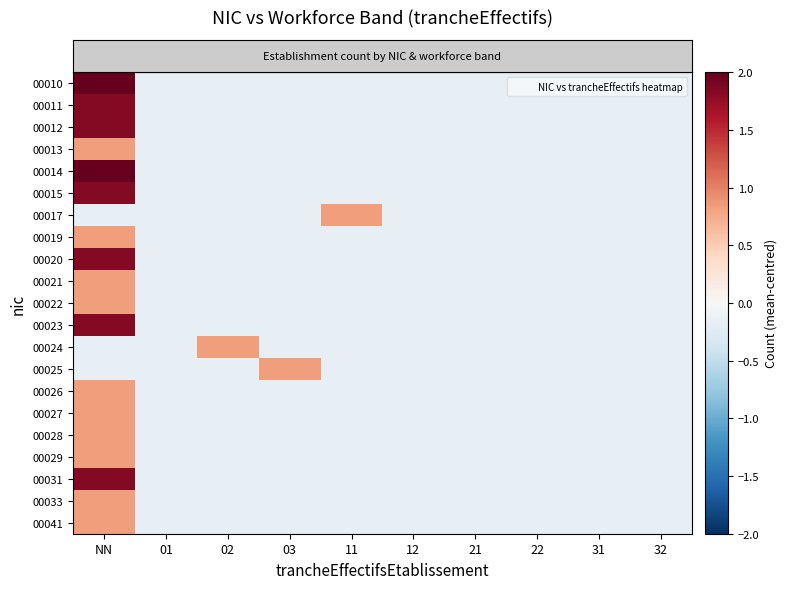

Count the number of data series in this chart.

21